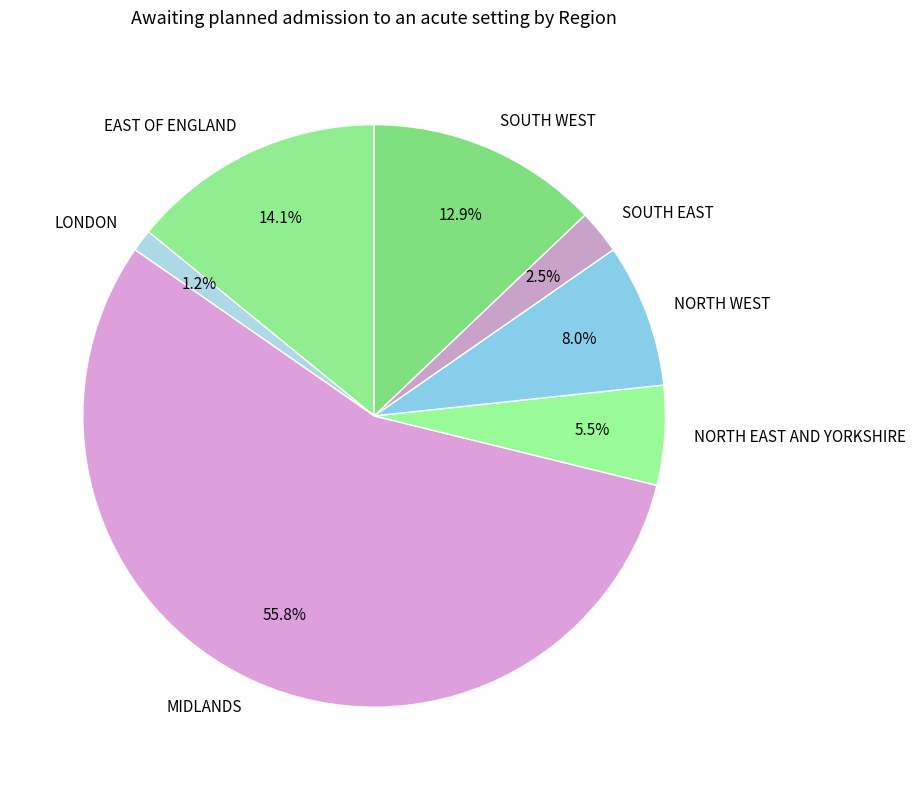

What portion of the pie excludes EAST OF ENGLAND?

85.9%